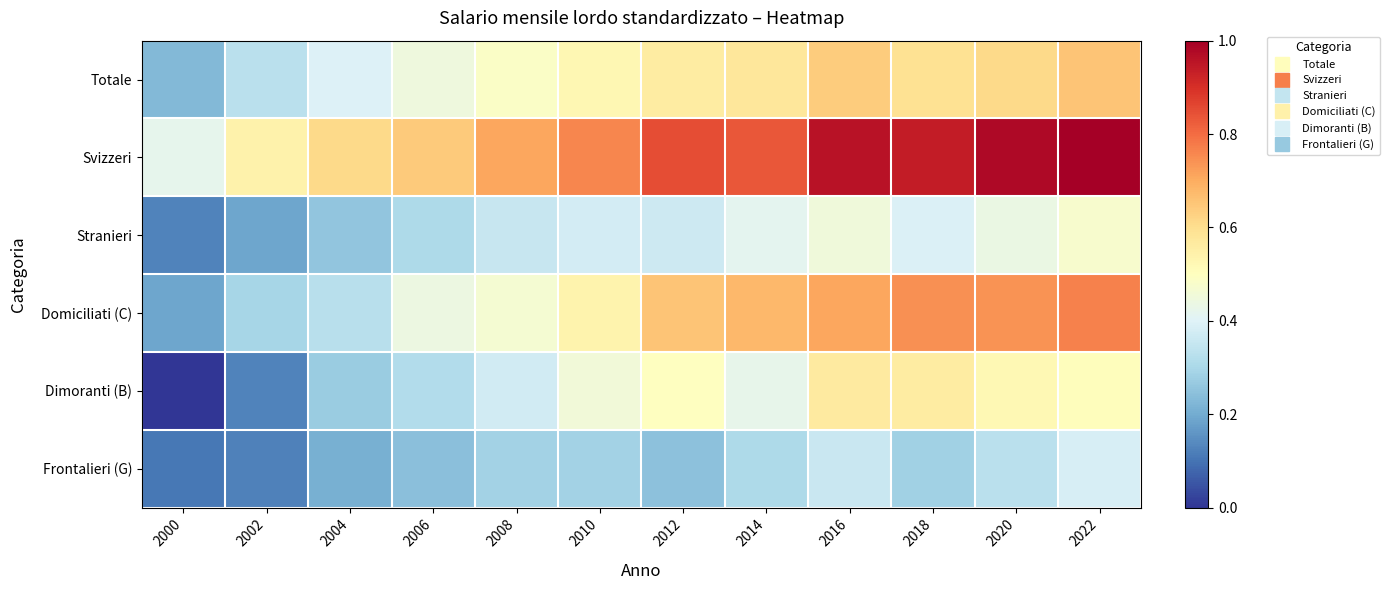

Reading right to left, extract all data points from this chart.

Totale: 2022=0.7	2020=0.6	2018=0.6	2016=0.6	2014=0.6	2012=0.6	2010=0.5	2008=0.5	2006=0.4	2004=0.4	2002=0.3	2000=0.2
Svizzeri: 2022=1.0	2020=1.0	2018=0.9	2016=1.0	2014=0.8	2012=0.8	2010=0.8	2008=0.7	2006=0.6	2004=0.6	2002=0.5	2000=0.4
Stranieri: 2022=0.5	2020=0.4	2018=0.4	2016=0.5	2014=0.4	2012=0.4	2010=0.4	2008=0.4	2006=0.3	2004=0.3	2002=0.2	2000=0.1
Domiciliati (C): 2022=0.8	2020=0.7	2018=0.7	2016=0.7	2014=0.7	2012=0.7	2010=0.5	2008=0.5	2006=0.4	2004=0.3	2002=0.3	2000=0.2
Dimoranti (B): 2022=0.5	2020=0.5	2018=0.6	2016=0.6	2014=0.4	2012=0.5	2010=0.5	2008=0.4	2006=0.3	2004=0.3	2002=0.1	2000=0.0
Frontalieri (G): 2022=0.4	2020=0.3	2018=0.3	2016=0.4	2014=0.3	2012=0.2	2010=0.3	2008=0.3	2006=0.2	2004=0.2	2002=0.1	2000=0.1